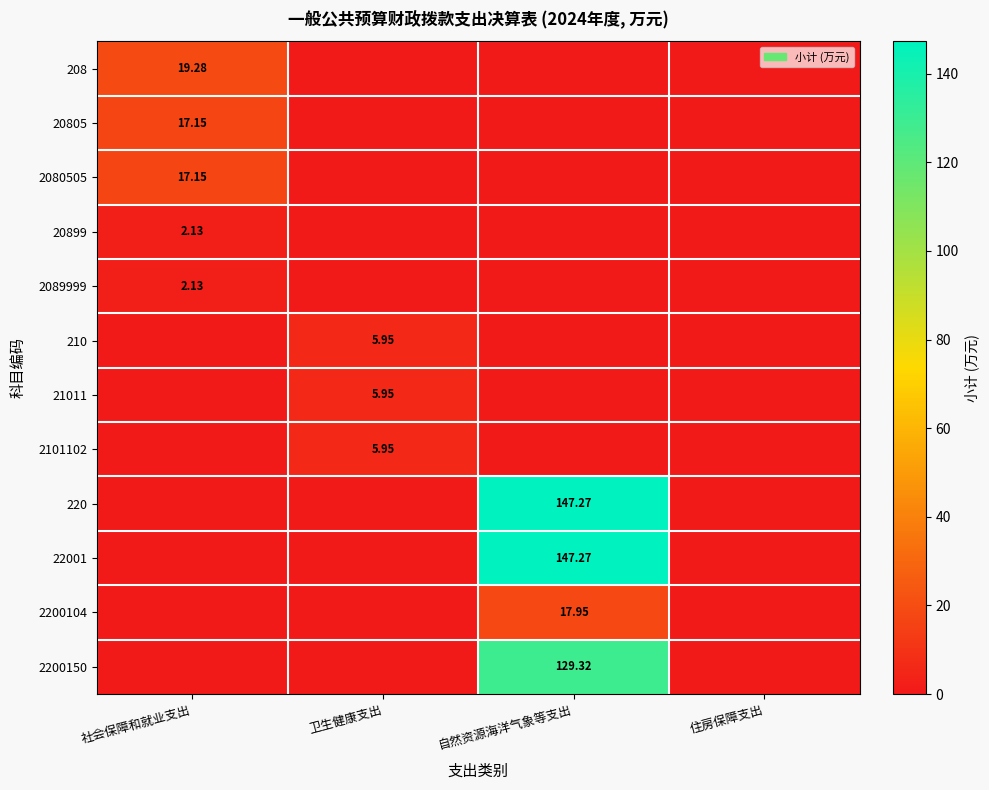

How many 2101102 values are between 0 and 5?

3